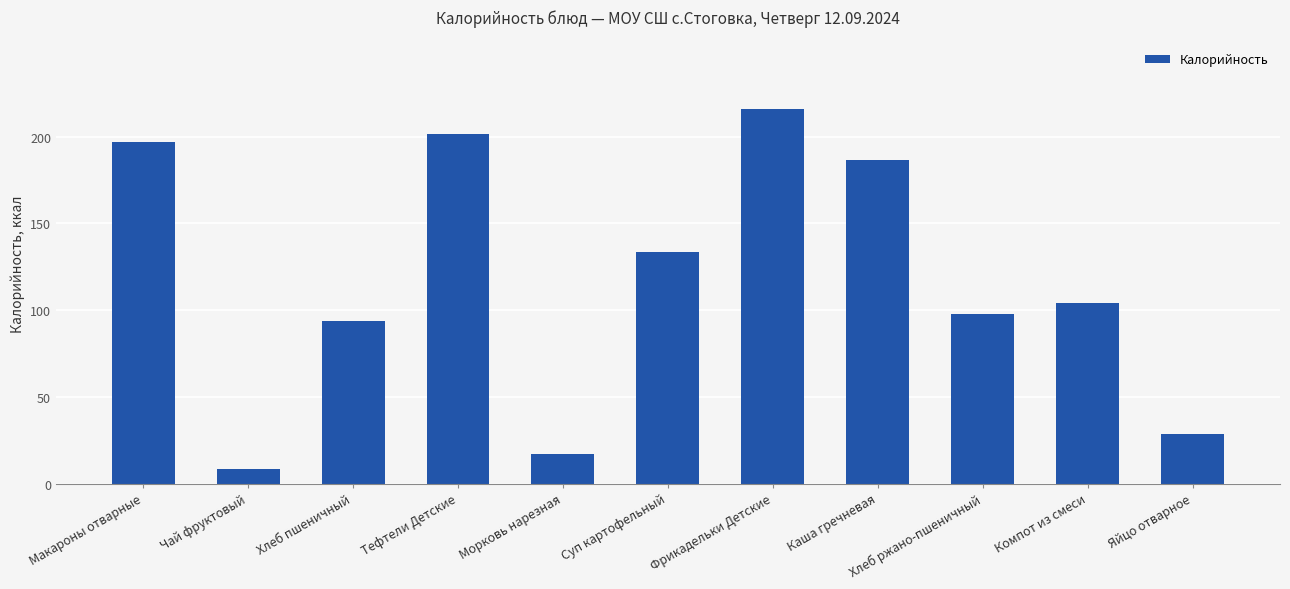

What is the difference between the values at Суп картофельный and Морковь нарезная?

116.4